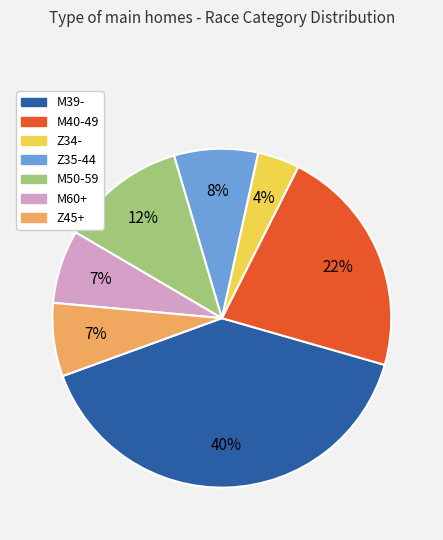

To the nearest percent, what portion does M39- represent?

40%